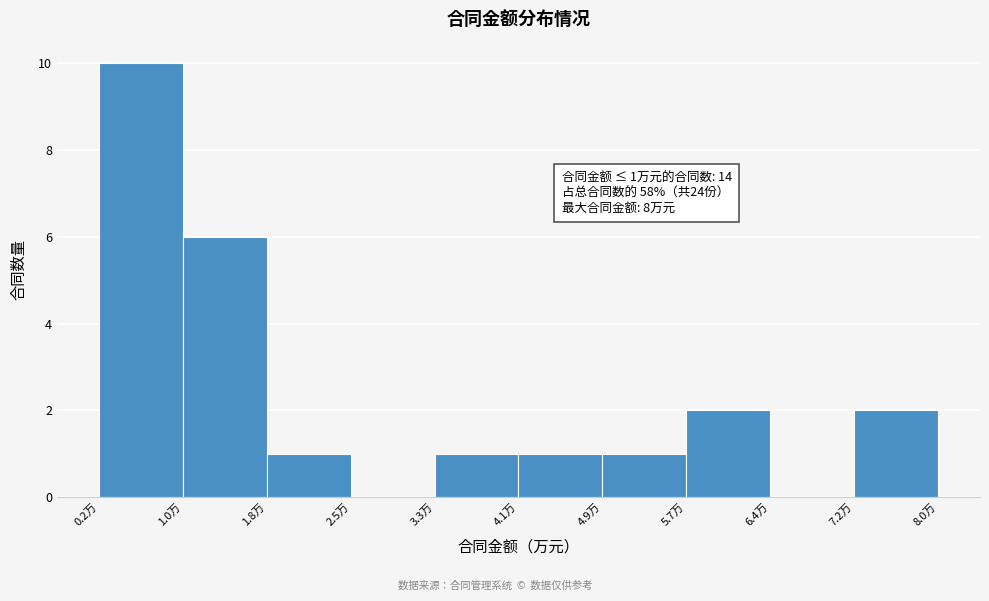

Which range on the x-axis has the tallest bar?

0.20 to 0.98